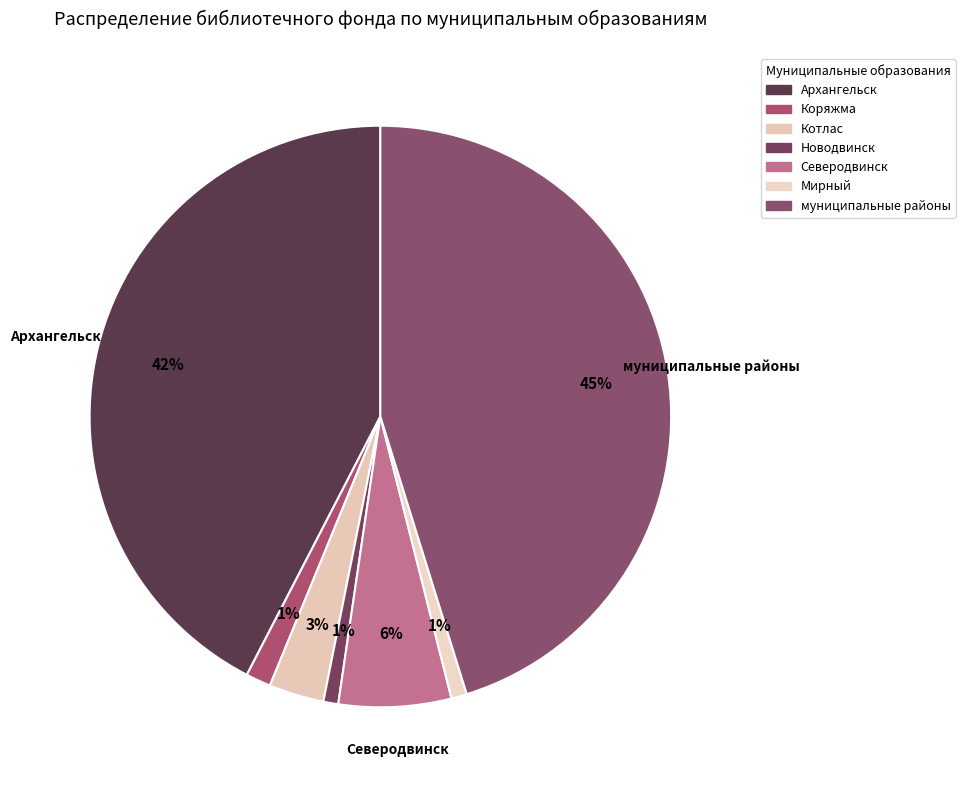

To the nearest percent, what percentage of the pie is Северодвинск?

6%